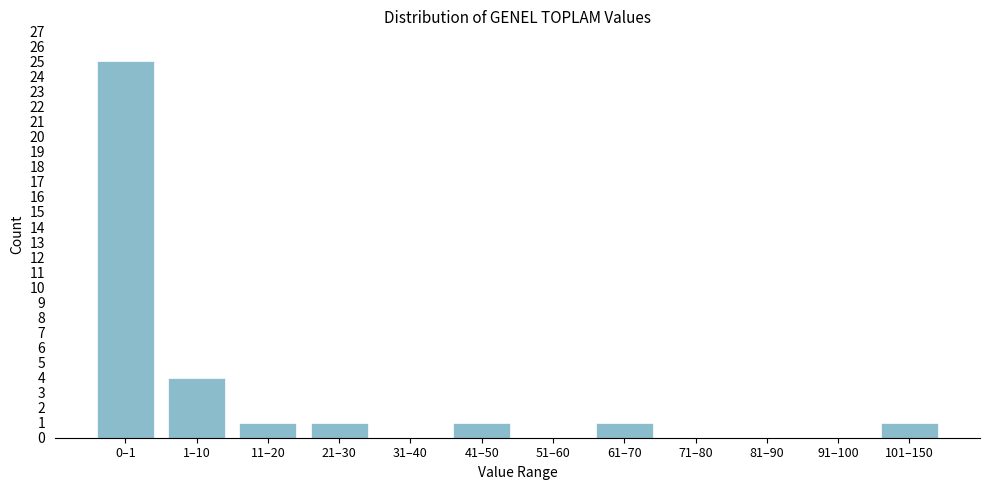

Reading right to left, list all the values displayed in this chart.

101–150=1	91–100=0	81–90=0	71–80=0	61–70=1	51–60=0	41–50=1	31–40=0	21–30=1	11–20=1	1–10=4	0–1=25